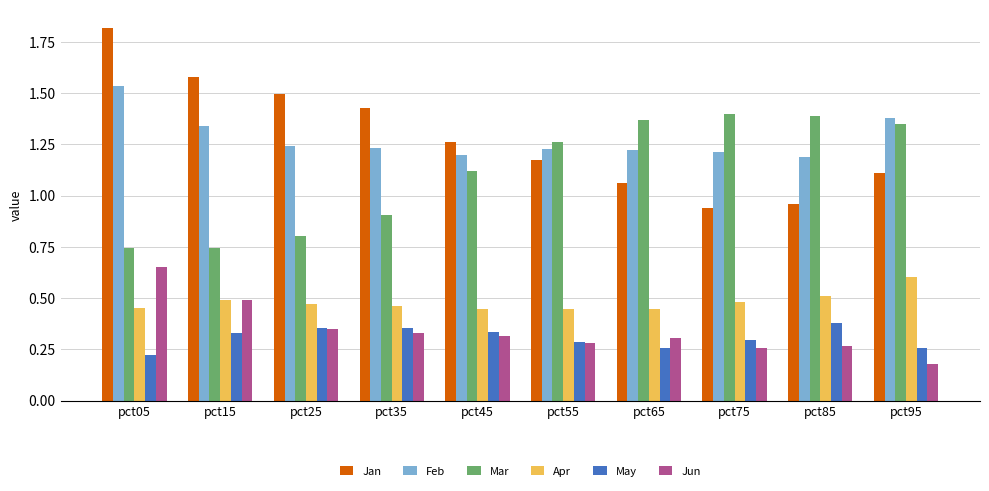

The value of Apr at pct75 is 0.5. True or false?

True